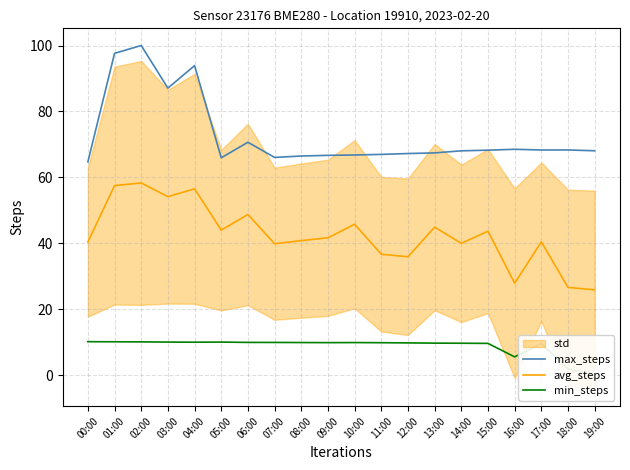

True or false: min_steps and max_steps intersect in this chart.

False